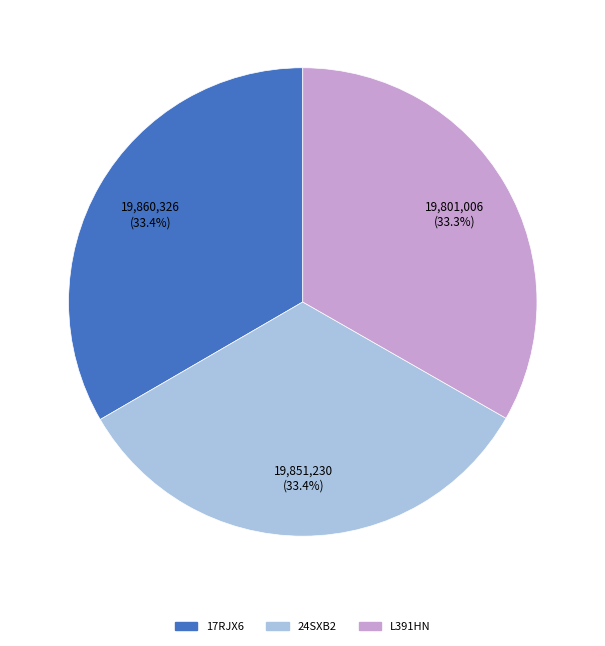

How many slices are in this pie chart?

3